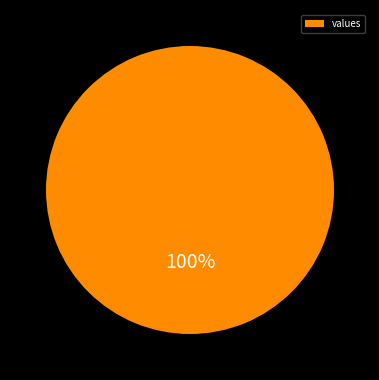

Rank the categories by value from lowest to highest.

values